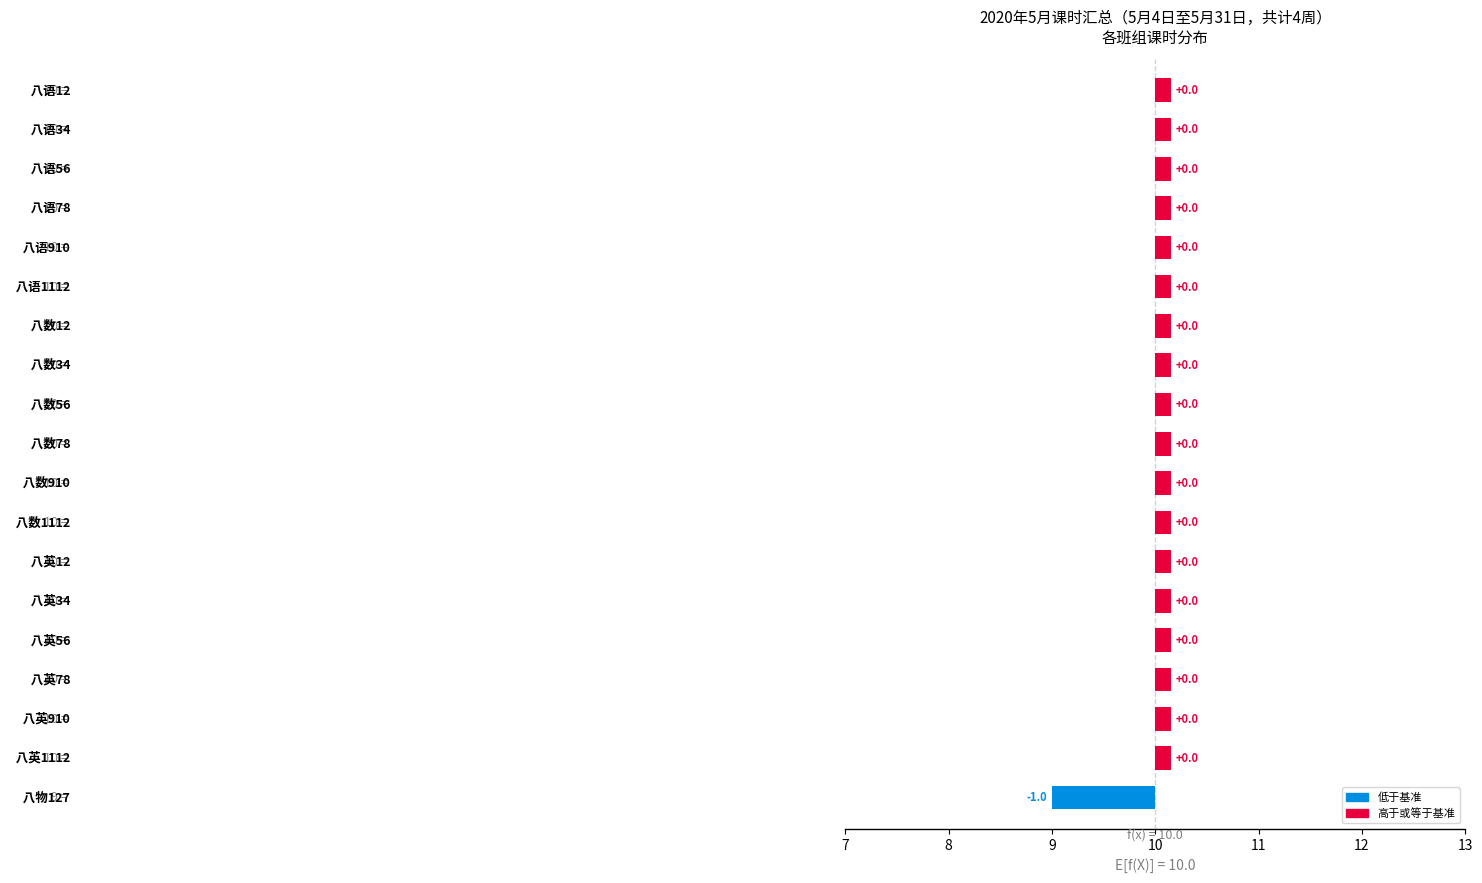

Reading left to right, transcribe all the data shown in this chart.

10	10	10	10	10	10	10	10	10	10	10	10	10	10	10	10	10	10	9